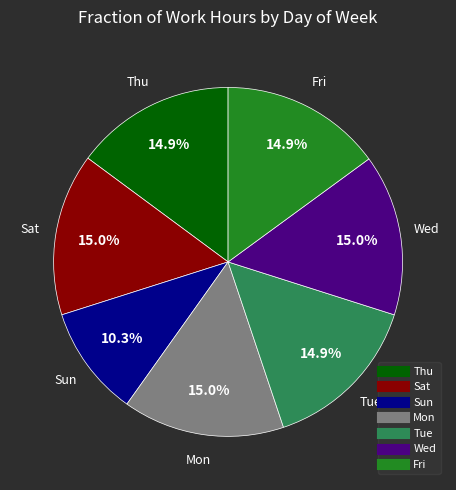

The Tue slice represents 15% of the pie. True or false?

True